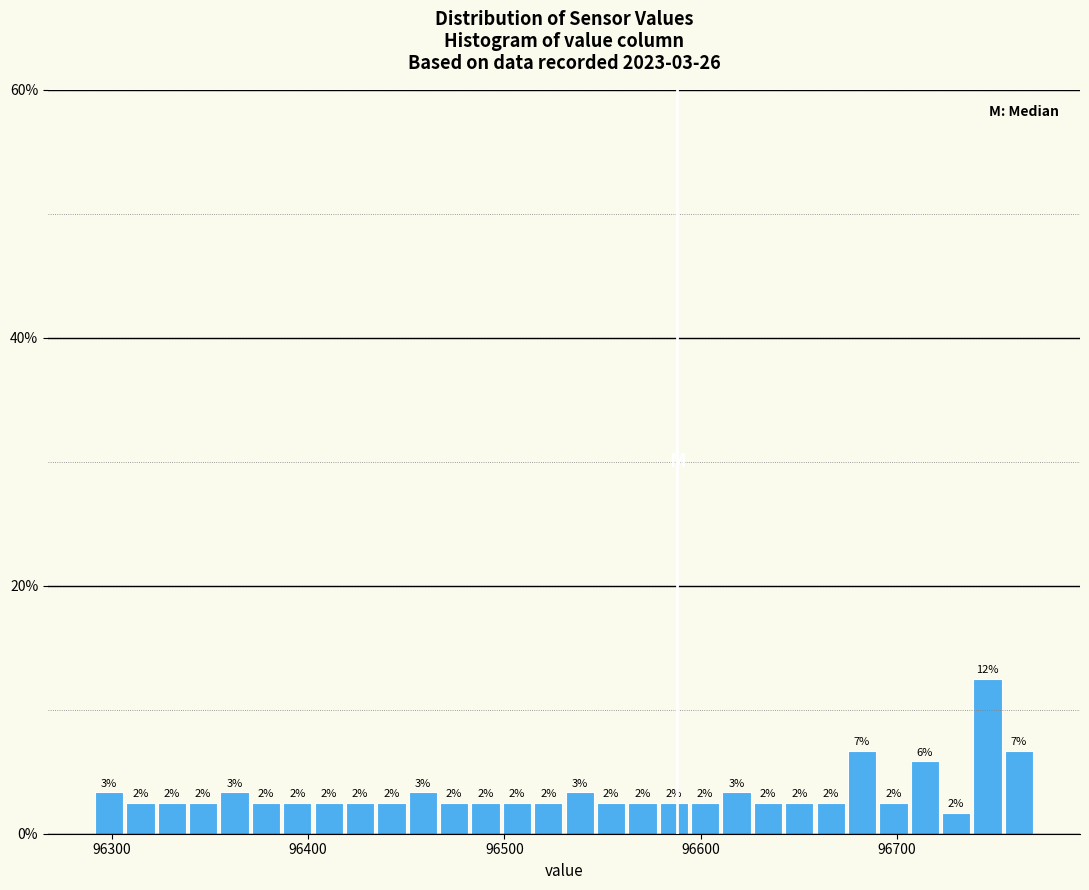

Around what value on the x-axis is the tallest bar? Give the approximate position of its centre, as read against the axis.

96750